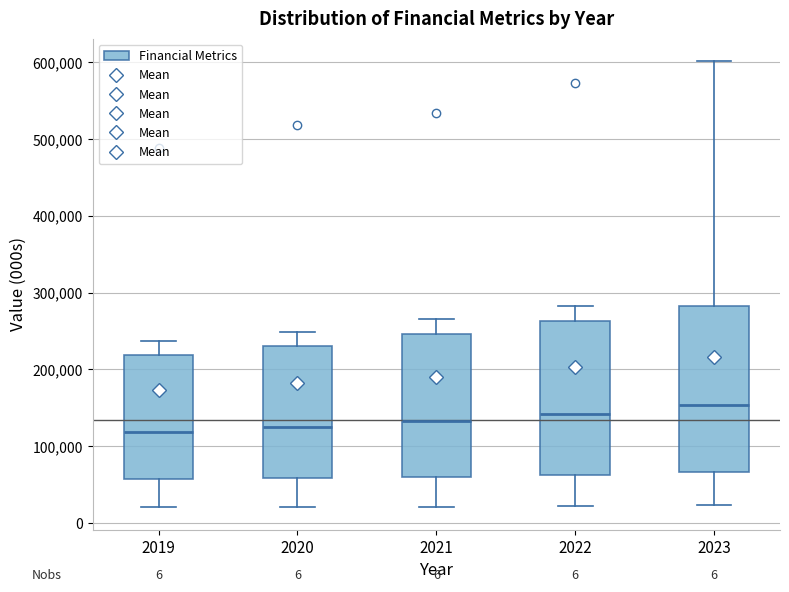

Where is the upper edge of the box at x = 2020 on the y-axis? The values are not printed on the chart, so give them approximately, as read against the axis.

230000